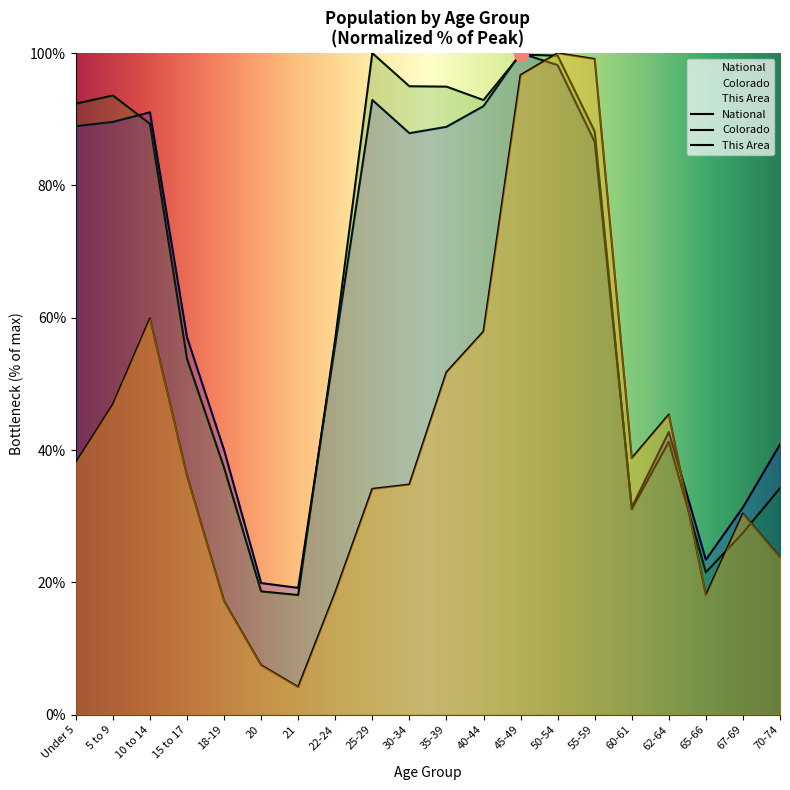

Rank the series at 40-44 from highest to lowest value.

Colorado, National, This Area